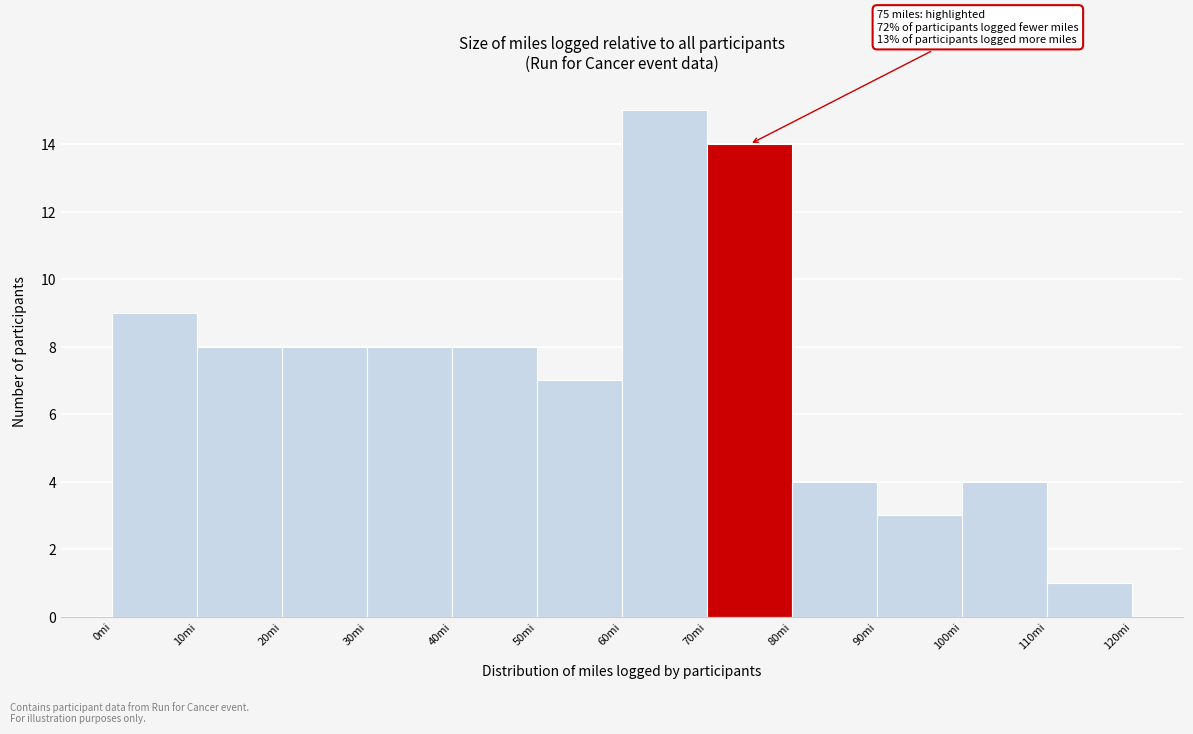

Over which range of the x-axis is the bar tallest?

60 to 70